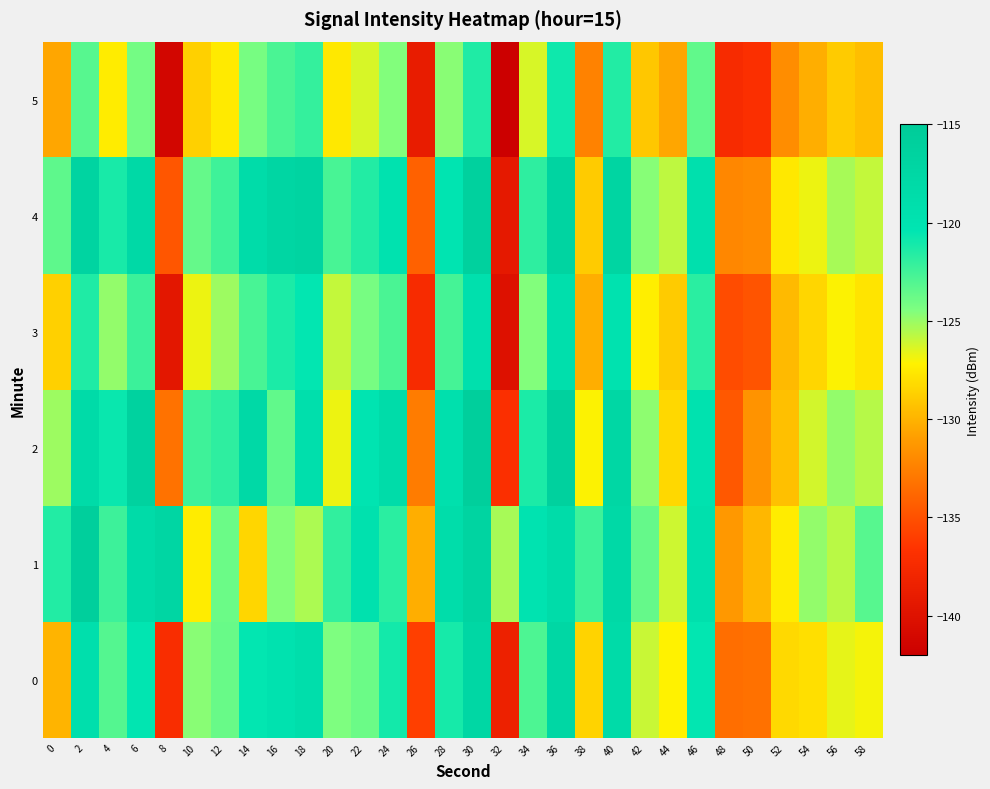

Between 4 and 28, which is larger?

28